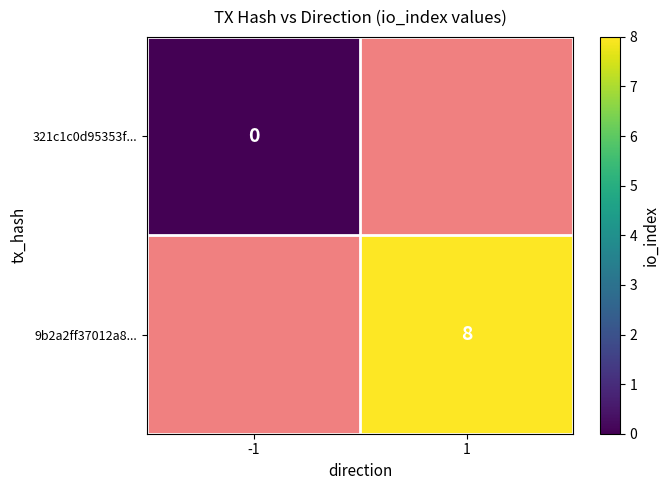

Is it true that 9b2a2ff37012a8... equals 4 at 1?

False